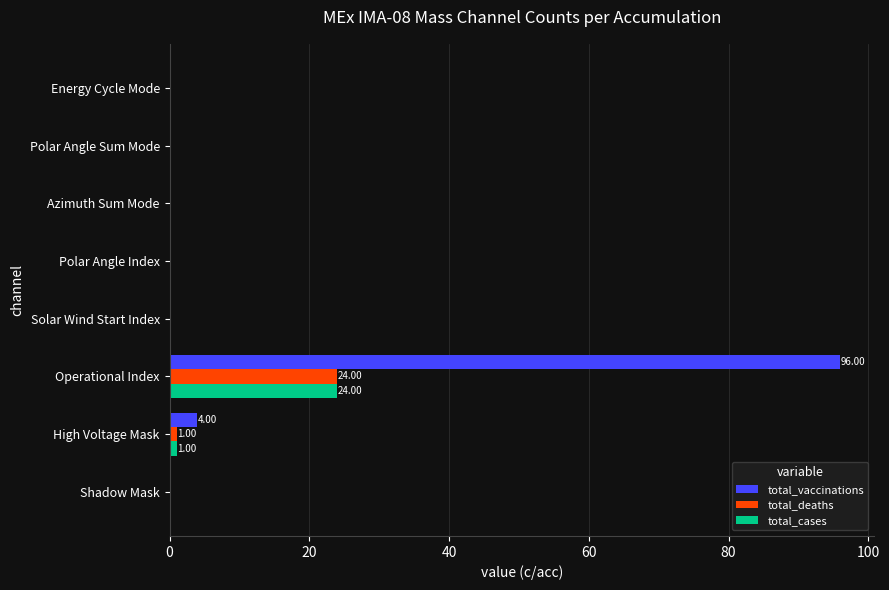

Which category has the highest value across all series?

Operational Index